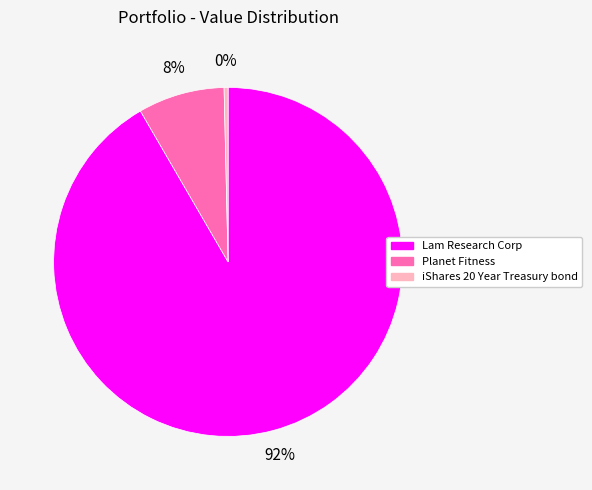

Does iShares 20 Year Treasury bond represent more than half of the total?

No